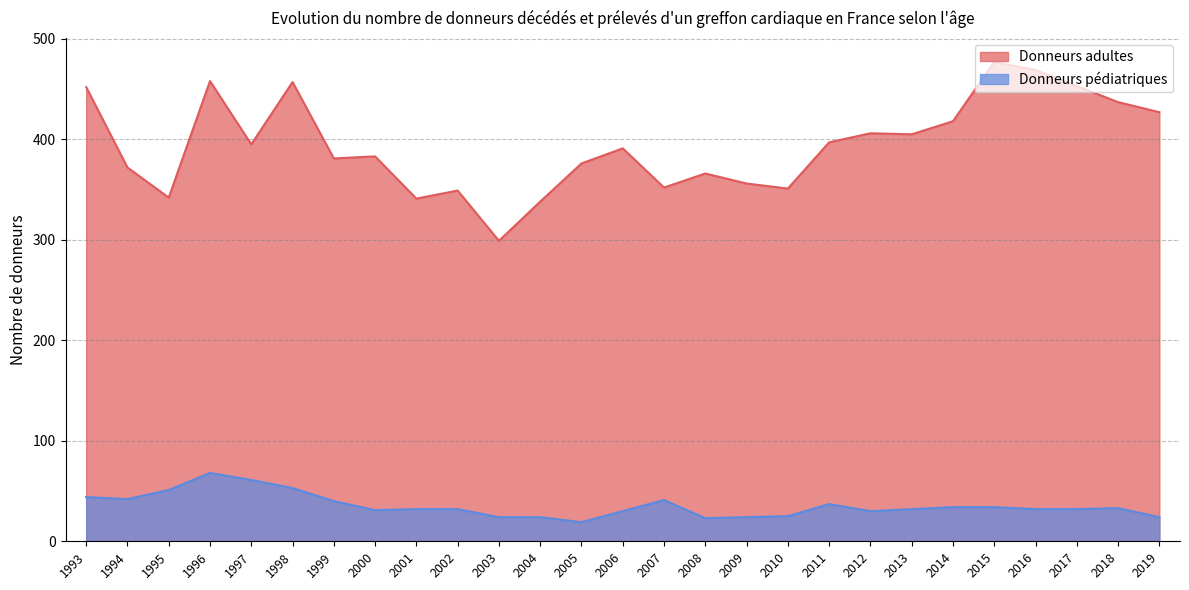

Read the Donneurs adultes value at 2010, to the nearest 5.

350